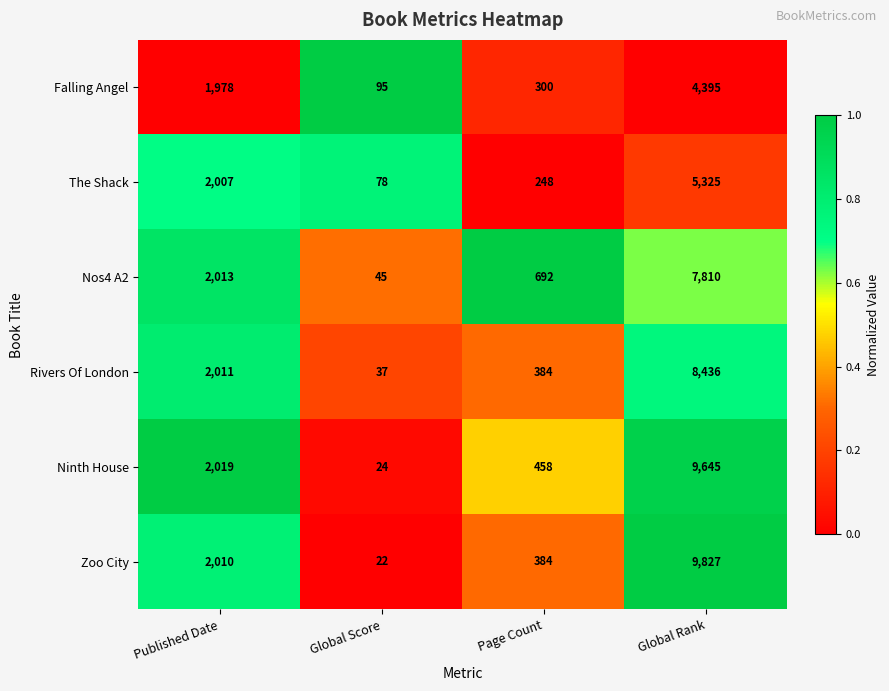

Reading left to right, extract all data points from this chart.

Falling Angel: Published Date=1978	Global Score=95	Page Count=300	Global Rank=4395
The Shack: Published Date=2007	Global Score=78	Page Count=248	Global Rank=5325
Nos4 A2: Published Date=2013	Global Score=45	Page Count=692	Global Rank=7810
Rivers Of London: Published Date=2011	Global Score=37	Page Count=384	Global Rank=8436
Ninth House: Published Date=2019	Global Score=24	Page Count=458	Global Rank=9645
Zoo City: Published Date=2010	Global Score=22	Page Count=384	Global Rank=9827